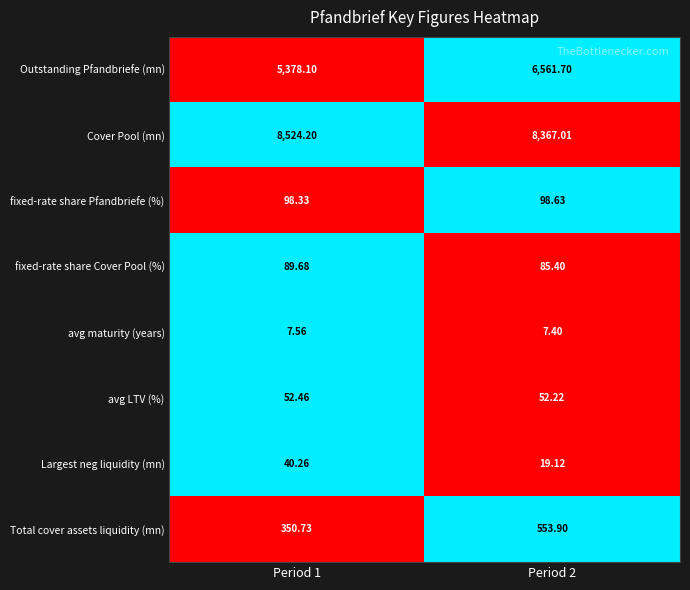

Between Period 1 and Period 2, which series saw the biggest shift?

Outstanding Pfandbriefe (mn)